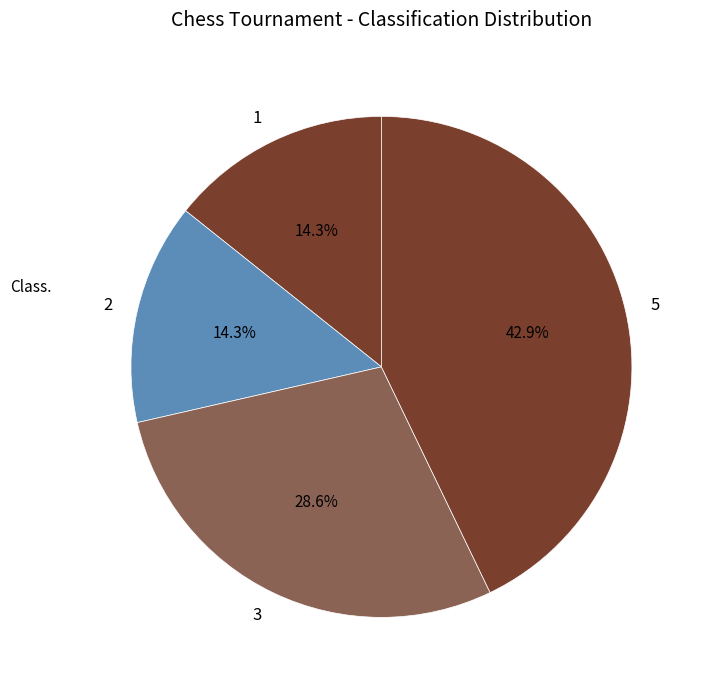

What is the ratio of the value at 3 to the value at 5?

0.7